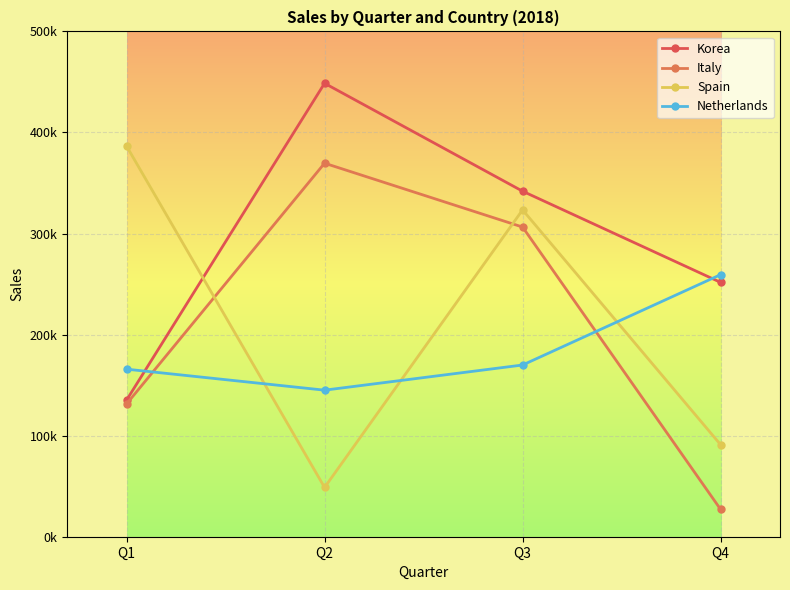

What is the difference between the Korea values at Q3 and Q2?

106775